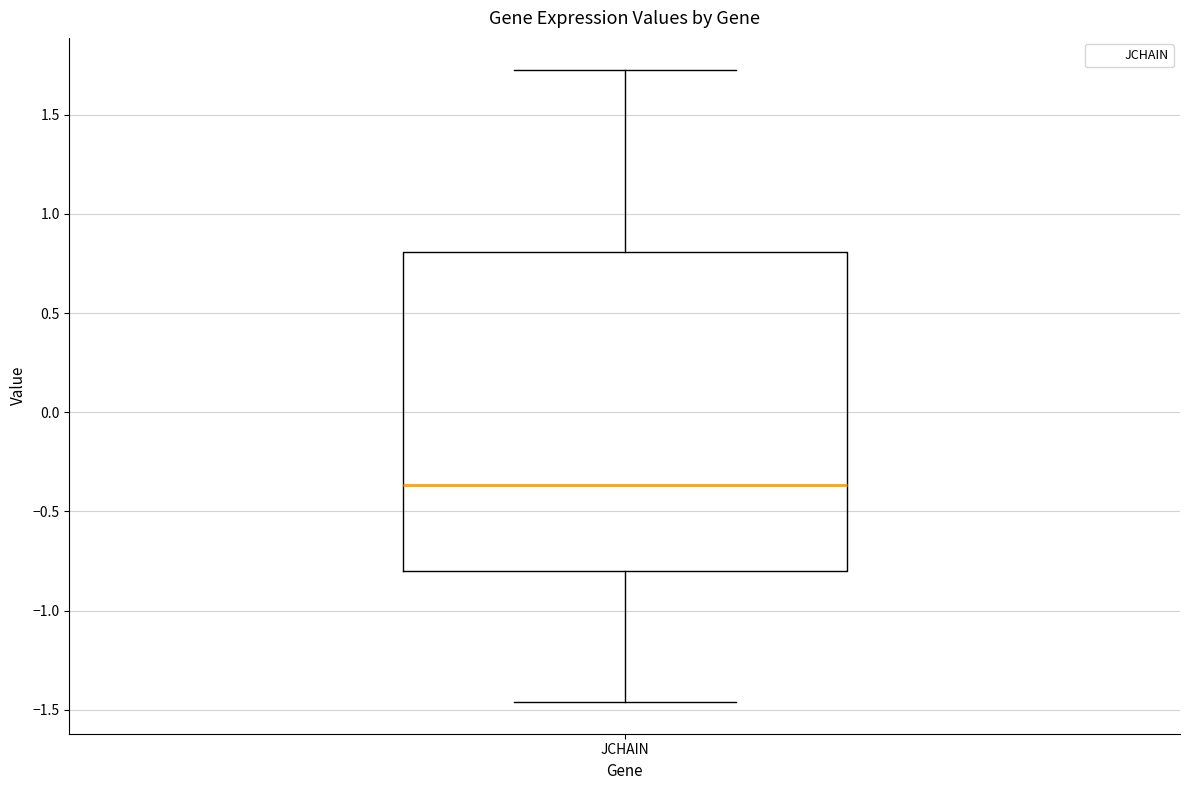

Transcribe this box plot: give where the median line is, the range the box spans, and where the two whiskers end, as read against the y-axis. The values are not printed on the chart, so give them approximately, as read against the axis.

median -0.35, box -0.80 to 0.80, whiskers -1.45 to 1.75